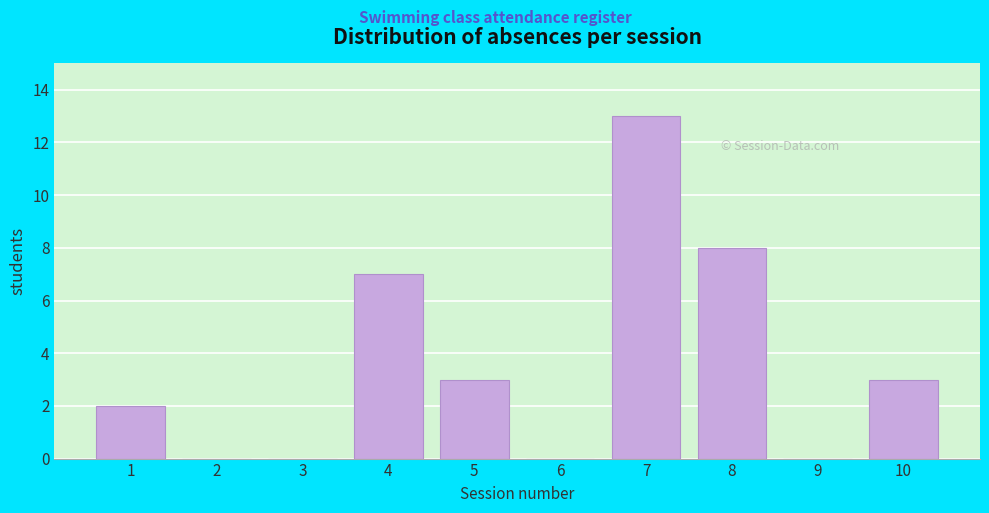

Reading right to left, transcribe all the data shown in this chart.

10=3	9=0	8=8	7=13	6=0	5=3	4=7	3=0	2=0	1=2